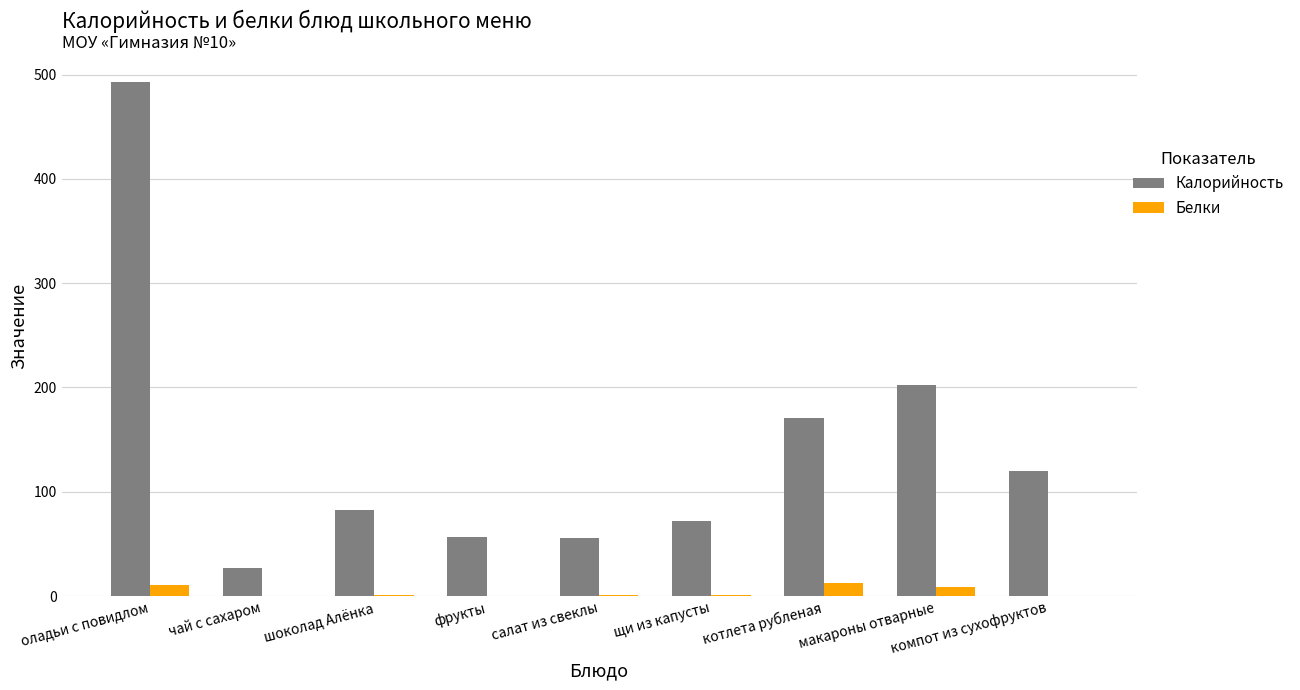

Between шоколад Алёнка and котлета рубленая, which series saw the biggest shift?

Калорийность